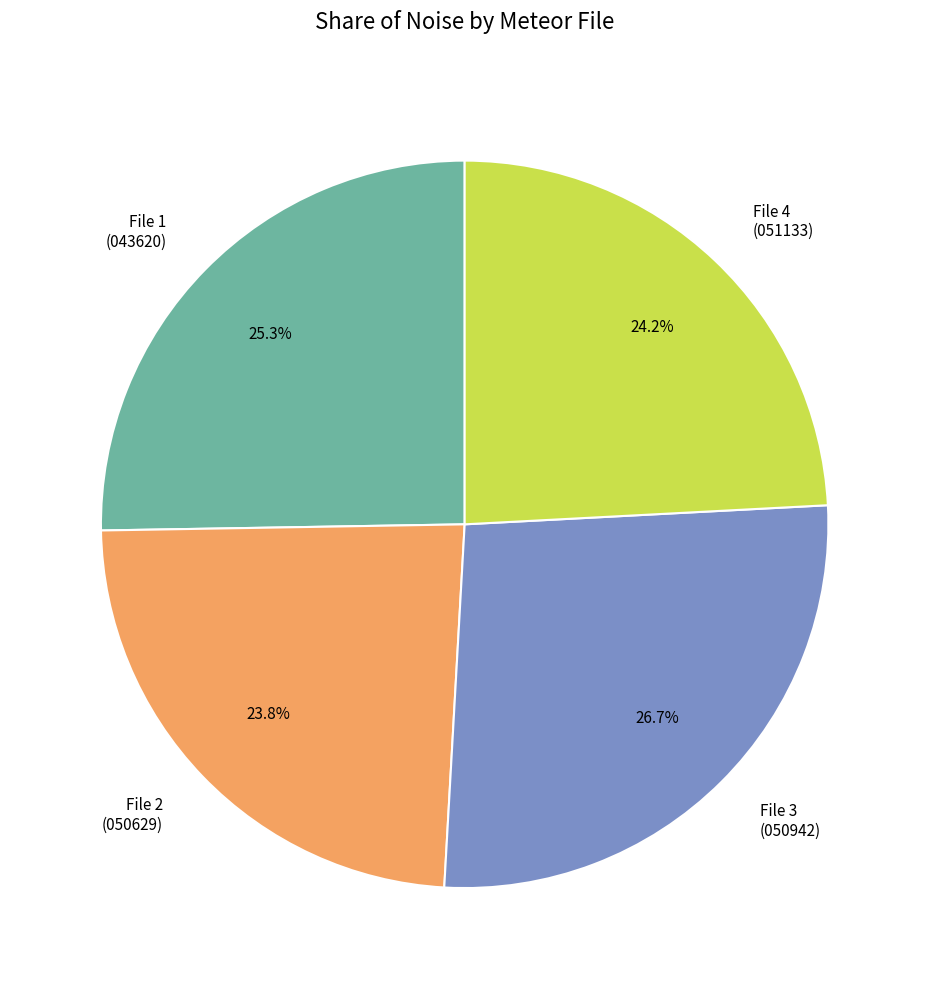

Is the sum of File 1 (043620) and File 2 (050629) greater than half?

No